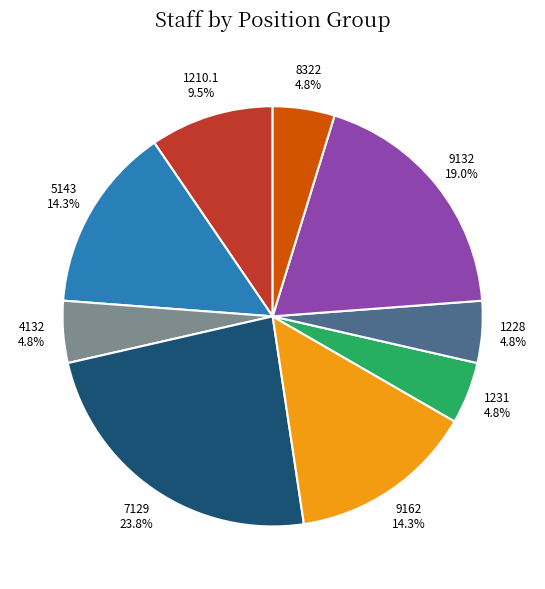

To the nearest percent, what is the difference between the 9162 and 9132 slice percentages?

5%